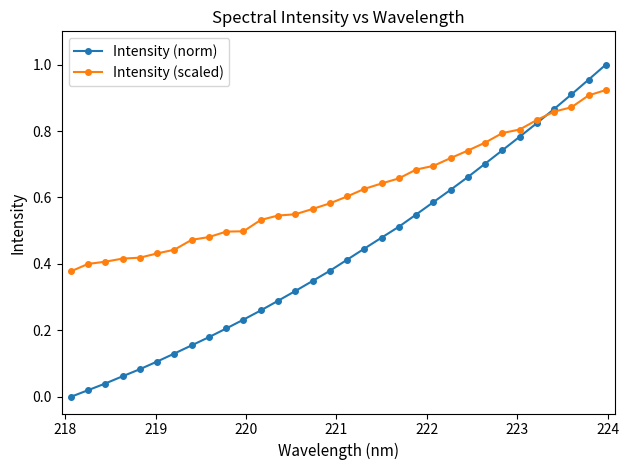

Which series has the widest spread of values?

Intensity (norm)